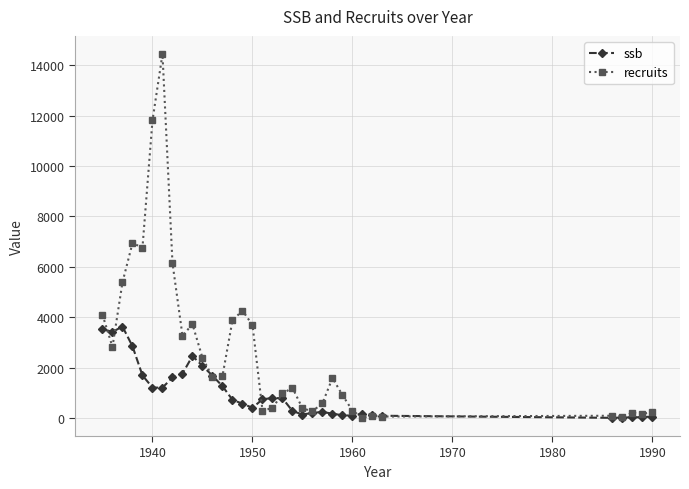

Which series has the widest spread of values?

recruits